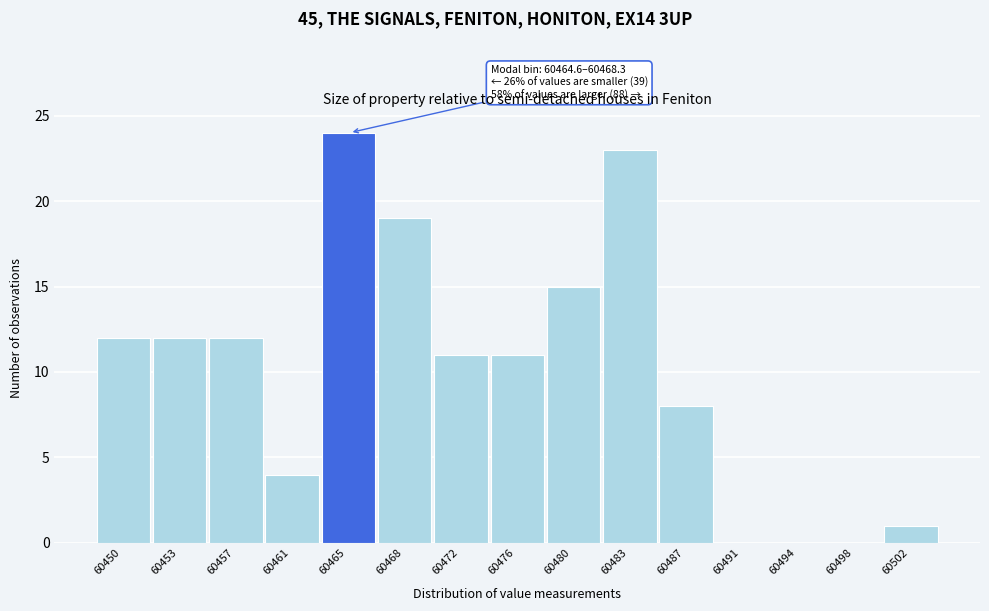

Reading right to left, transcribe all the data shown in this chart.

60502=1	60498=0	60494=0	60491=0	60487=8	60483=23	60480=15	60476=11	60472=11	60468=19	60465=24	60461=4	60457=12	60453=12	60450=12